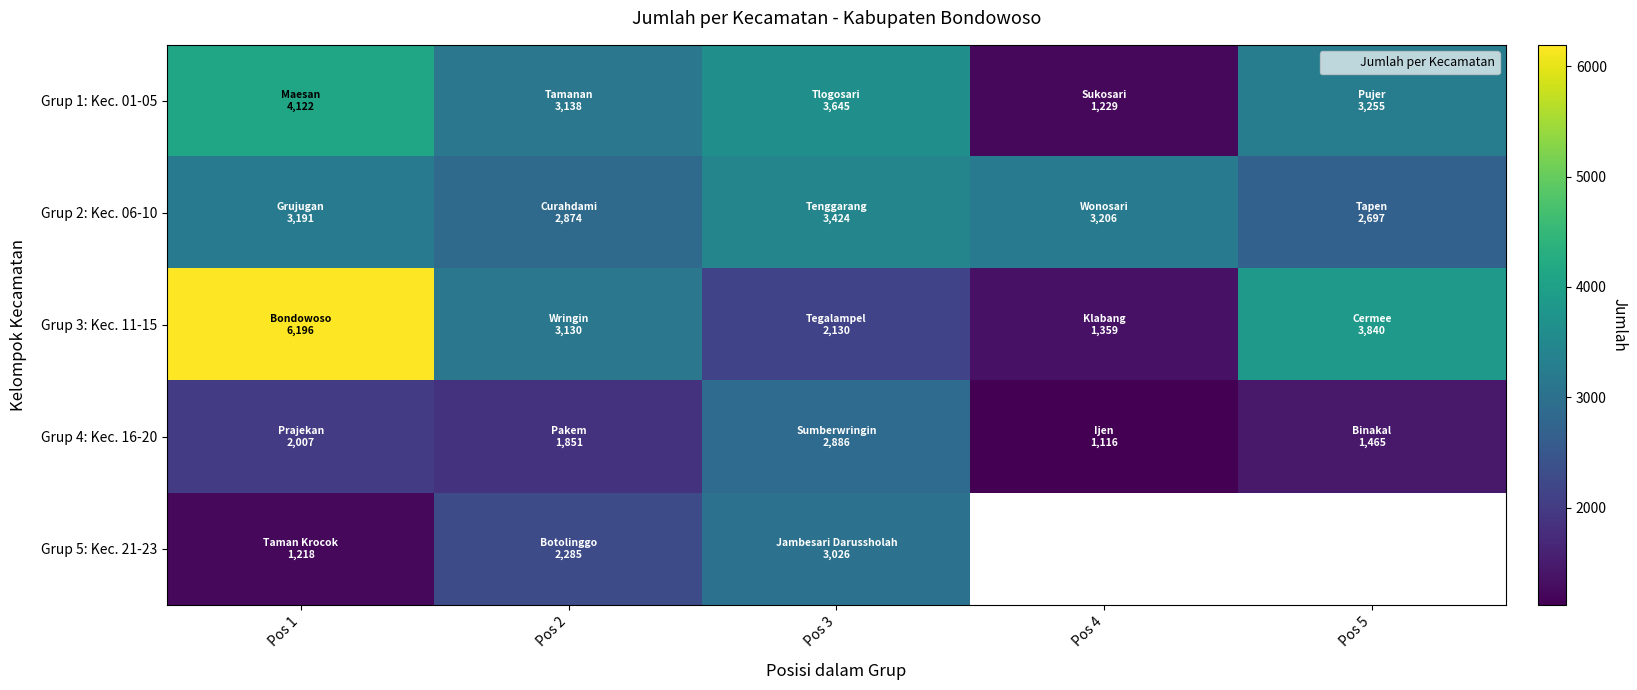

What is the minimum value for Grup 2: Kec. 06-10?

2697.0